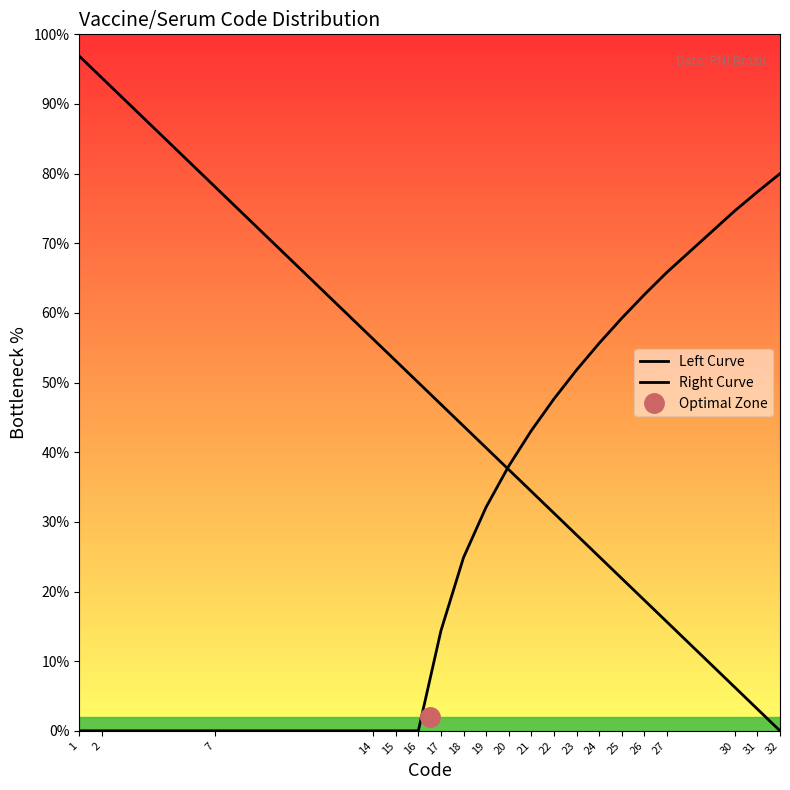

What is the sum of all Left Curve values?

781.2